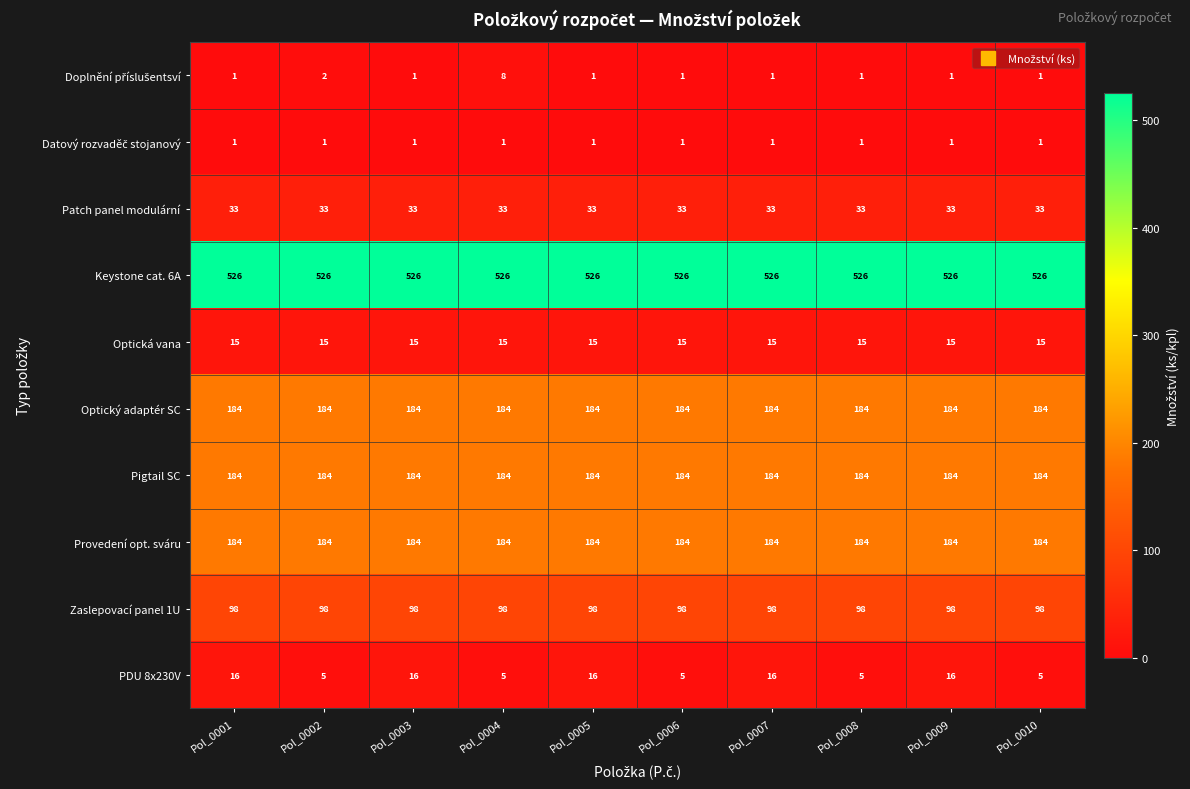

True or false: Keystone cat. 6A has a value of 526 at Pol_0008.

True